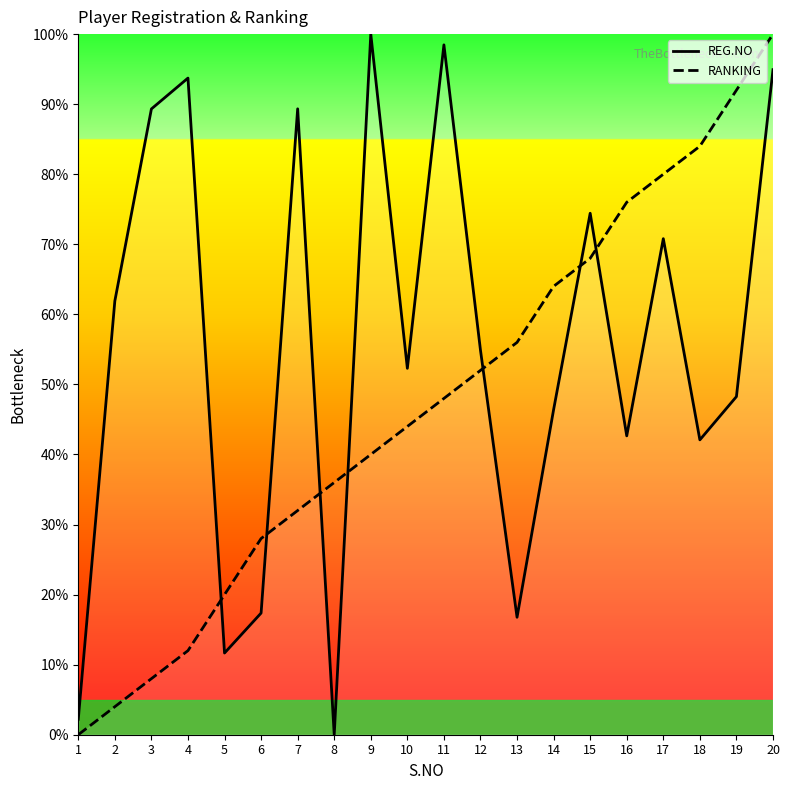

Where do REG.NO and RANKING first cross each other?

4 and 5